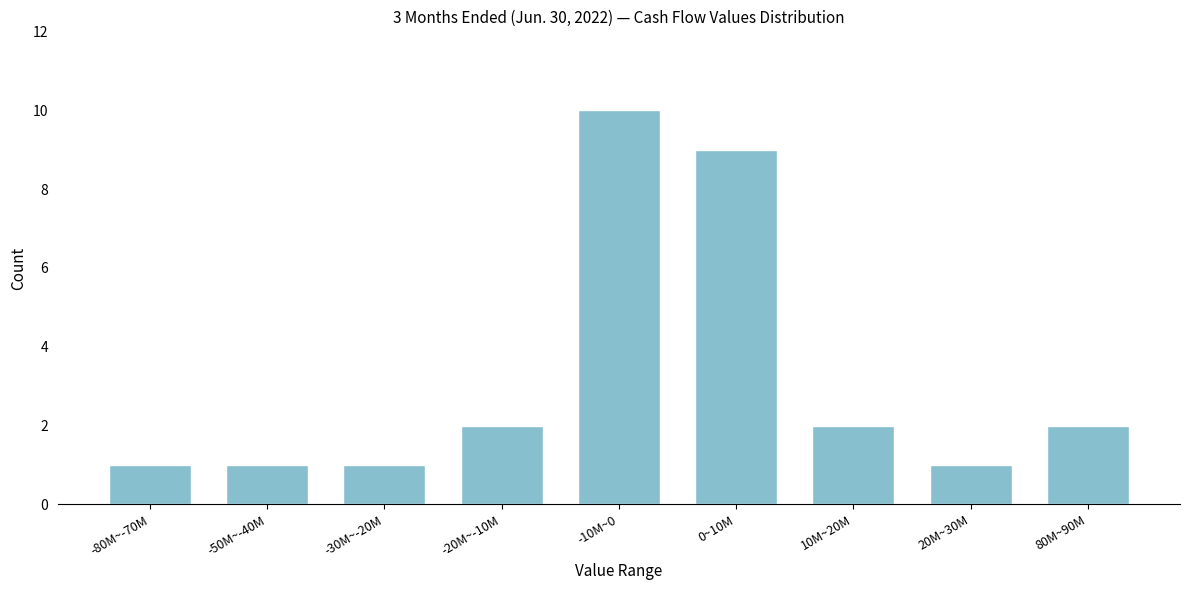

Reading right to left, what are all the values shown in this chart?

80M~90M=2	20M~30M=1	10M~20M=2	0~10M=9	-10M~0=10	-20M~-10M=2	-30M~-20M=1	-50M~-40M=1	-80M~-70M=1